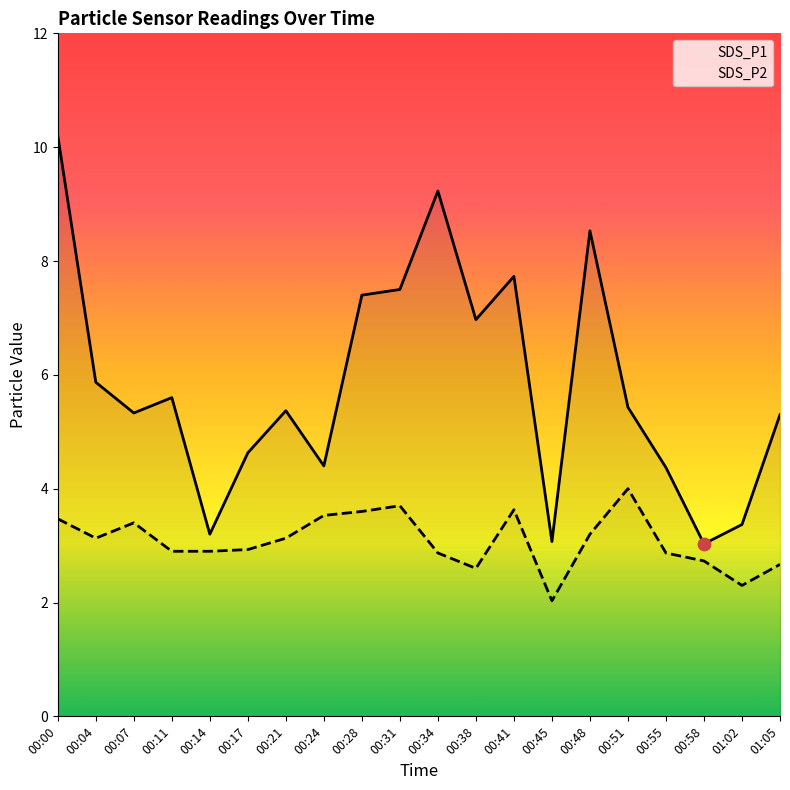

Which series contains the lowest Y value?

SDS_P2